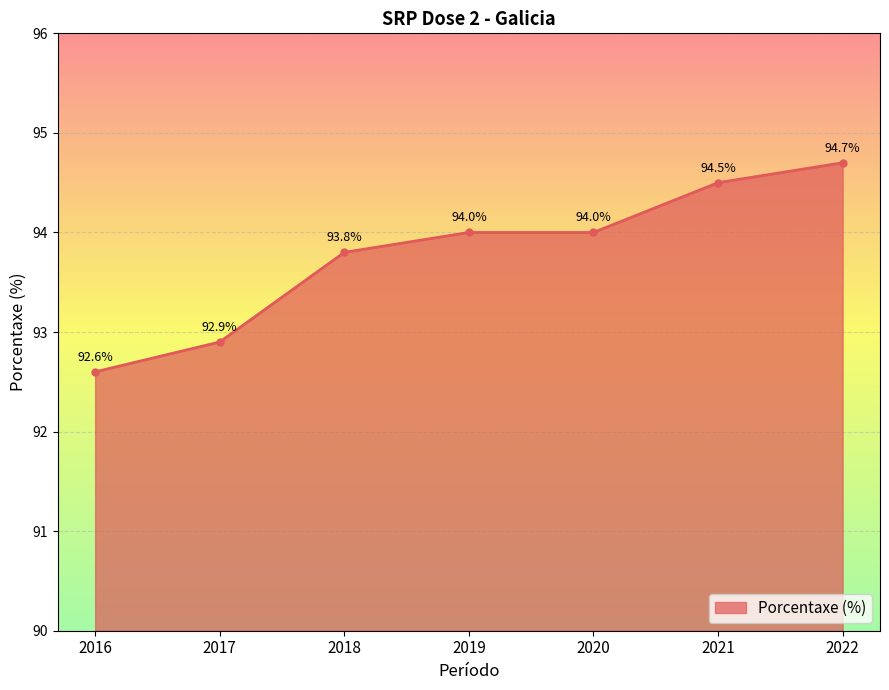

What is the maximum value shown in the chart?

94.7